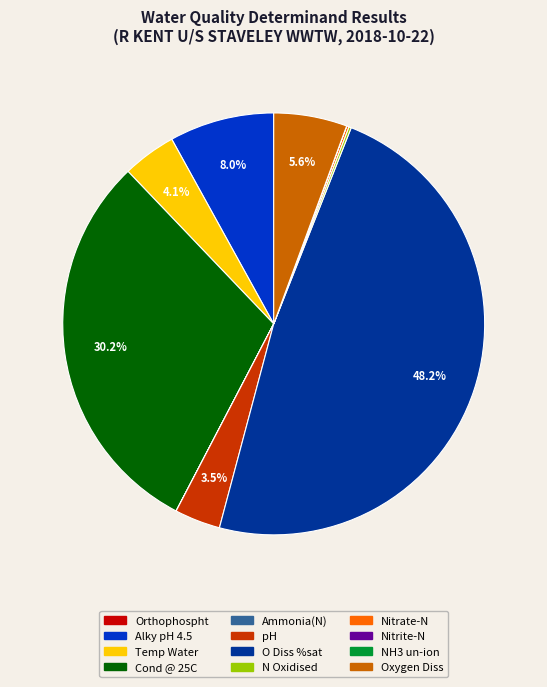

What is the total percentage of pH and Alky pH 4.5?

11.5%